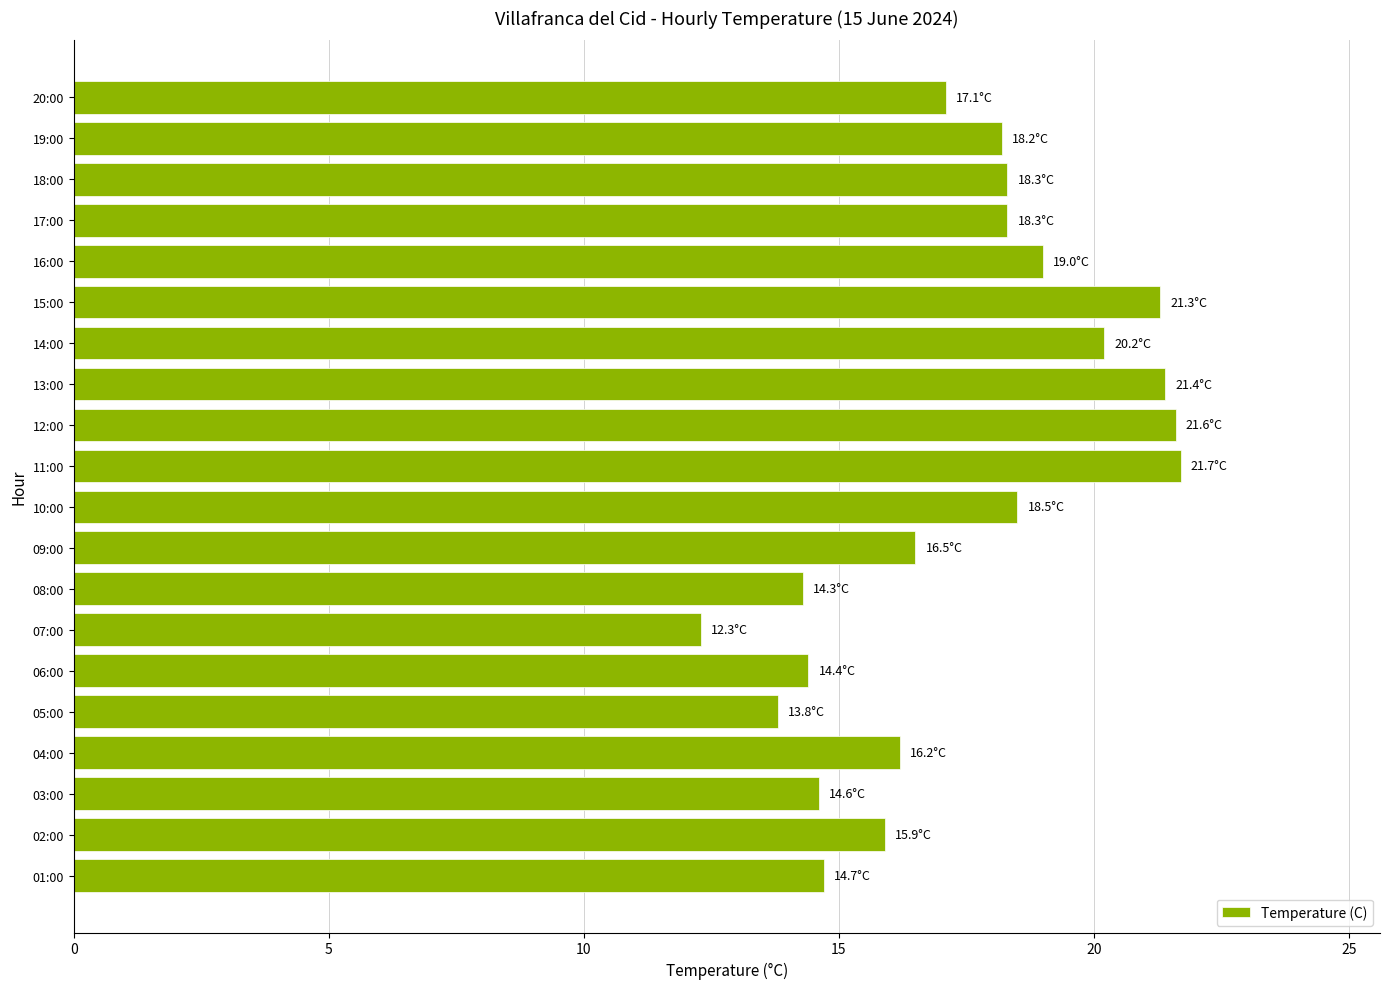

The chart shows a value of 3.2 at 08:00. True or false?

False